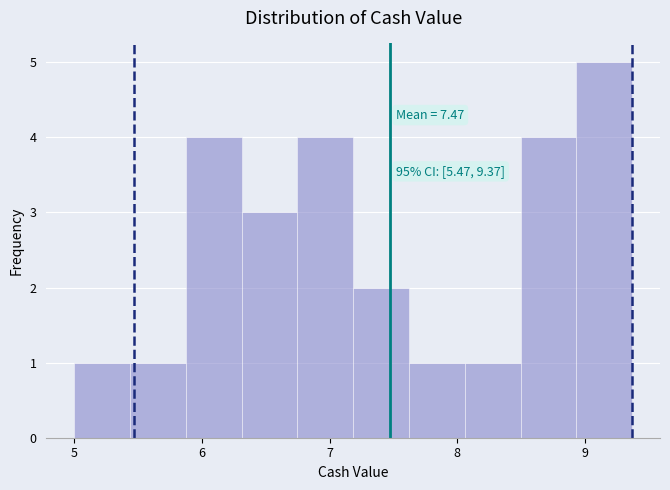

Which range on the x-axis has the tallest bar?

8.9 to 9.4